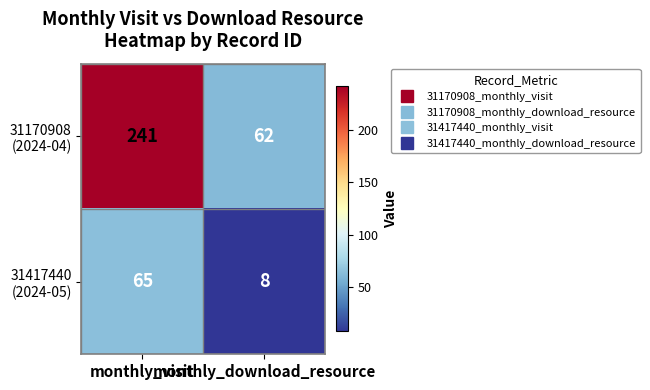

What is the maximum value shown in the chart?

241